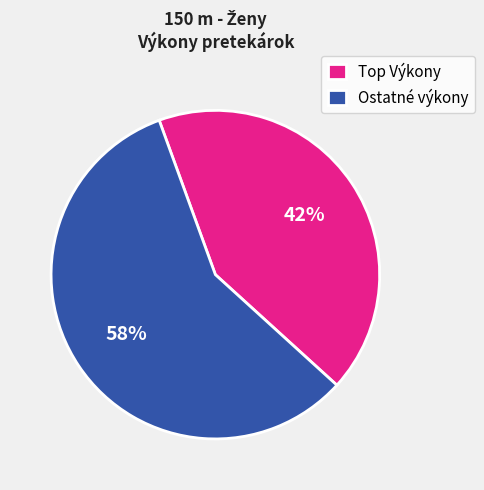

To the nearest percent, what portion does Ostatné výkony represent?

58%